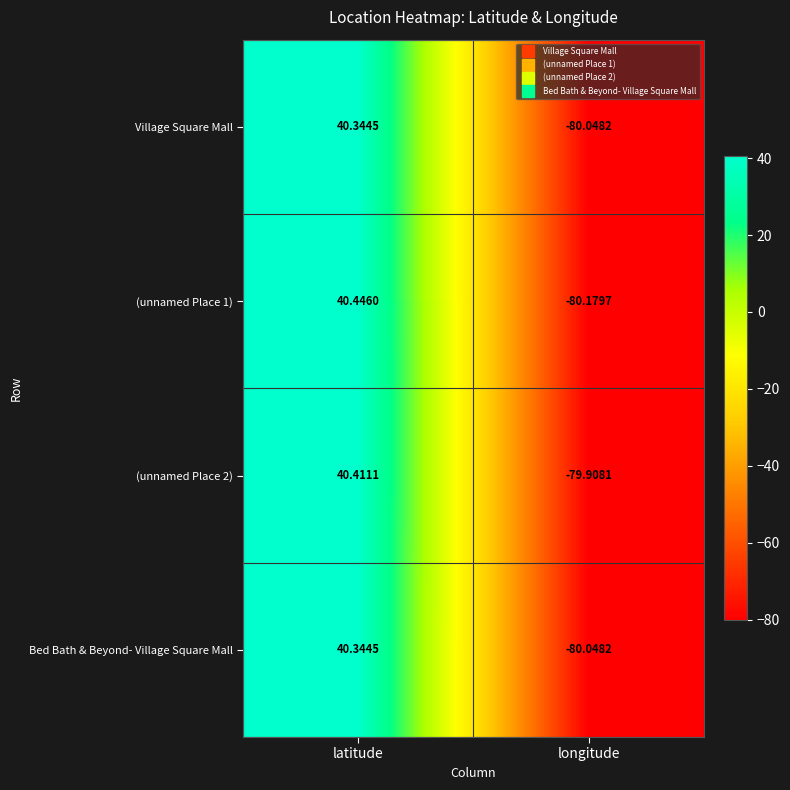

How many distinct data groups are displayed?

4